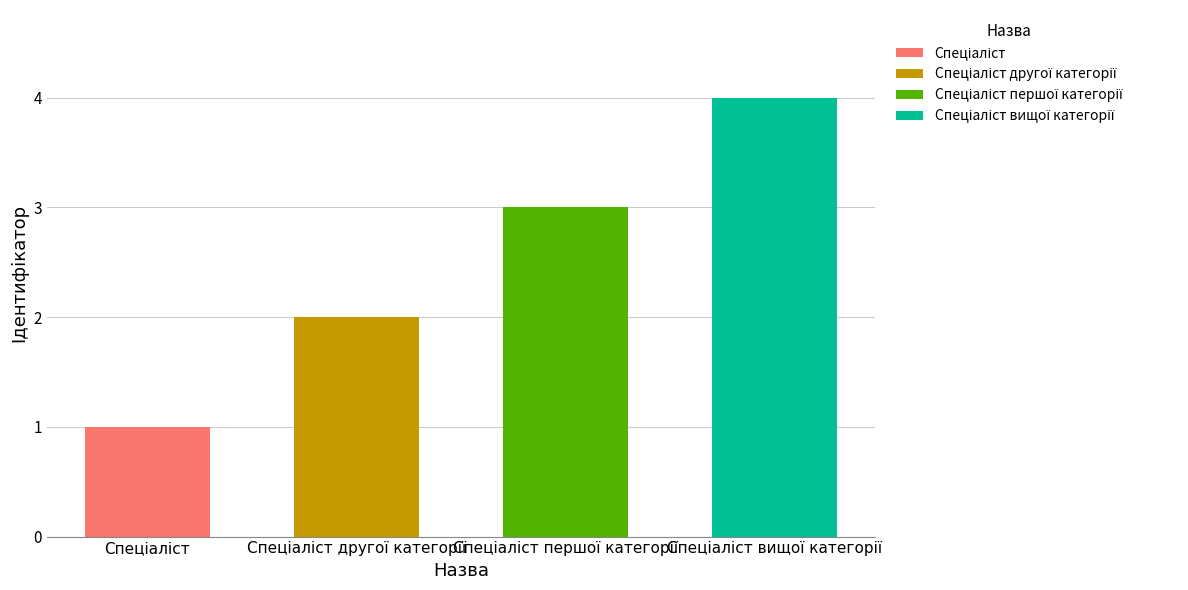

What is the label of the 4th bar from the left?

Спеціаліст вищої категорії